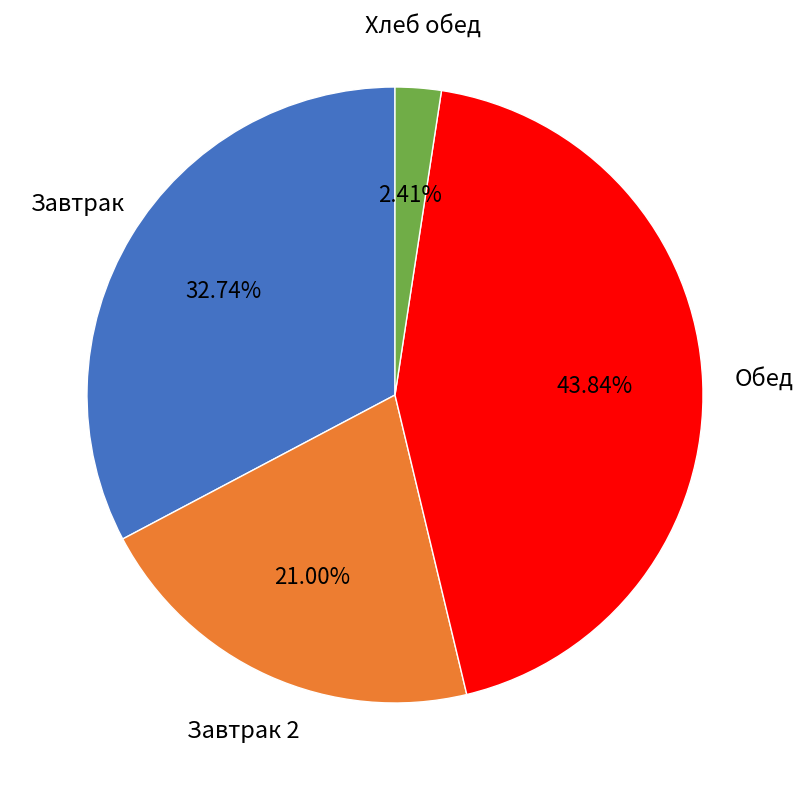

Is there any slice that represents more than half of the pie?

No